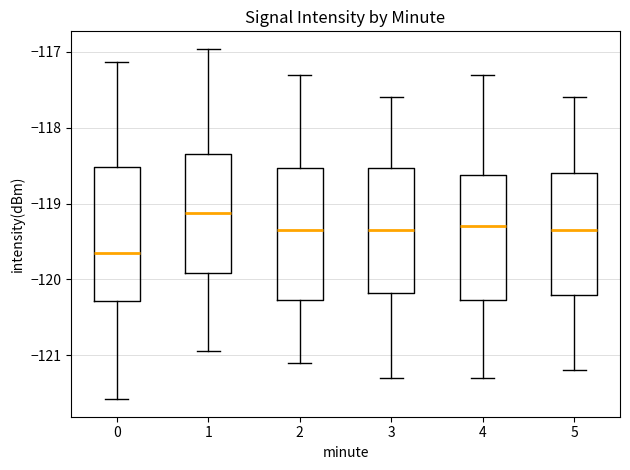

Reading left to right, read every box against the y-axis: the position of its median line, the range the box covers, and the ends of its whiskers. The values are not printed on the chart, so give them approximately, as read against the axis.

0: median -119.7, box -120.3 to -118.5, whiskers -121.6 to -117.1
1: median -119.1, box -119.9 to -118.3, whiskers -120.9 to -117.0
2: median -119.3, box -120.3 to -118.5, whiskers -121.1 to -117.3
3: median -119.3, box -120.2 to -118.5, whiskers -121.3 to -117.6
4: median -119.3, box -120.3 to -118.6, whiskers -121.3 to -117.3
5: median -119.3, box -120.2 to -118.6, whiskers -121.2 to -117.6